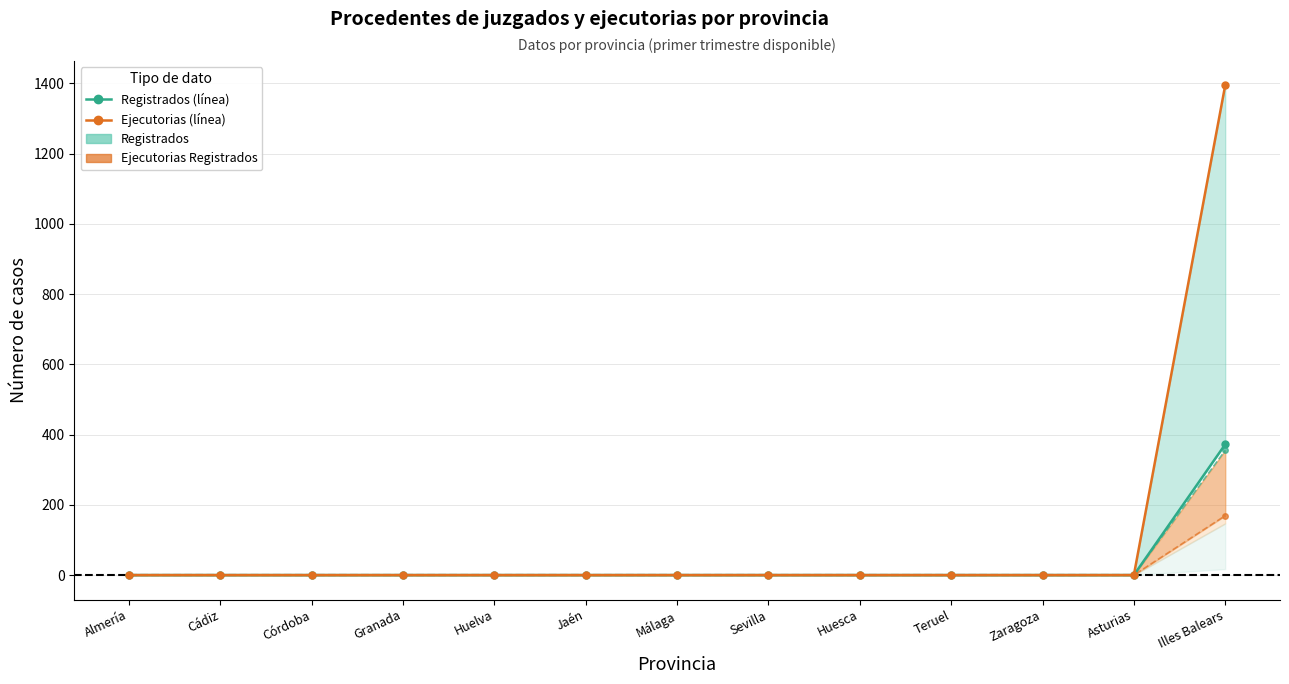

Is the value of Resueltos: Archivo definitivo at Huelva greater than the value of Ejecutorias Registrados at Málaga?

No